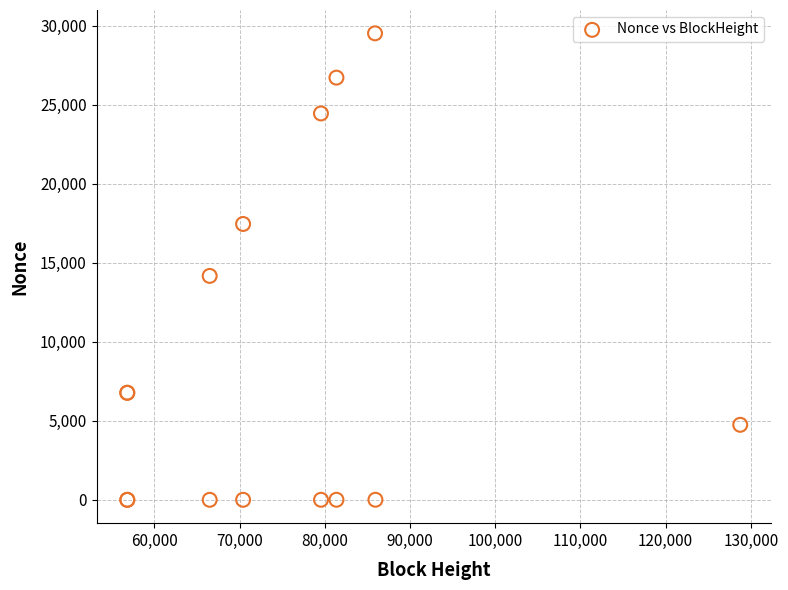

What Y value in the scatter plot is closest to 14765?

14175